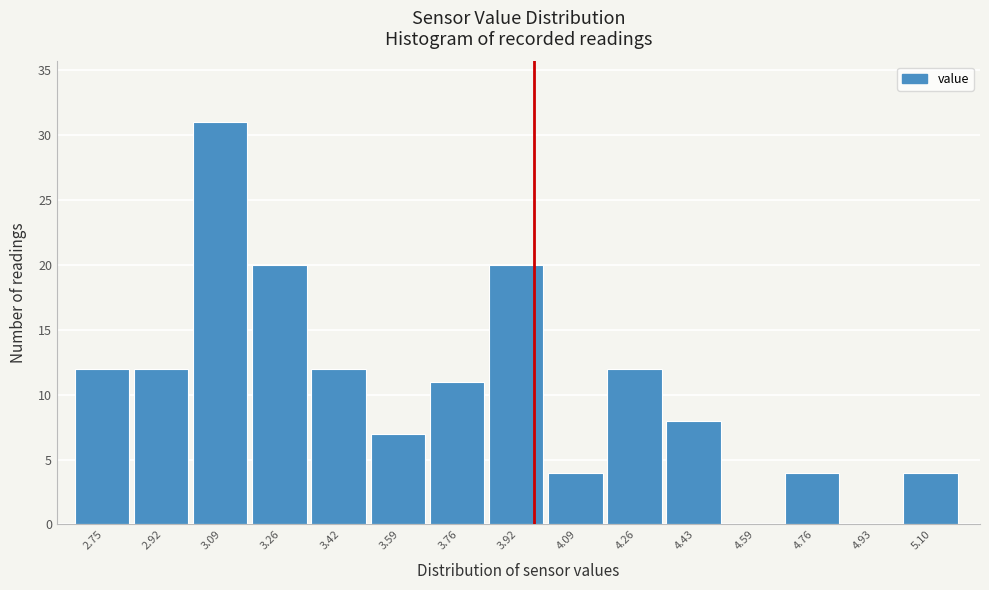

What is the height of the bar covering 4.68 to 4.84 on the x-axis? Neither the bar edges nor the heights are printed on the chart, so give them approximately, as read against the axes.

4